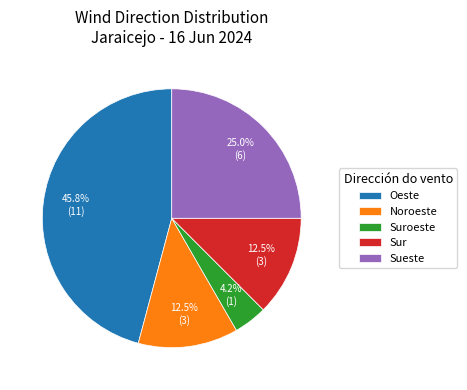

What is the largest slice in the pie chart?

Oeste